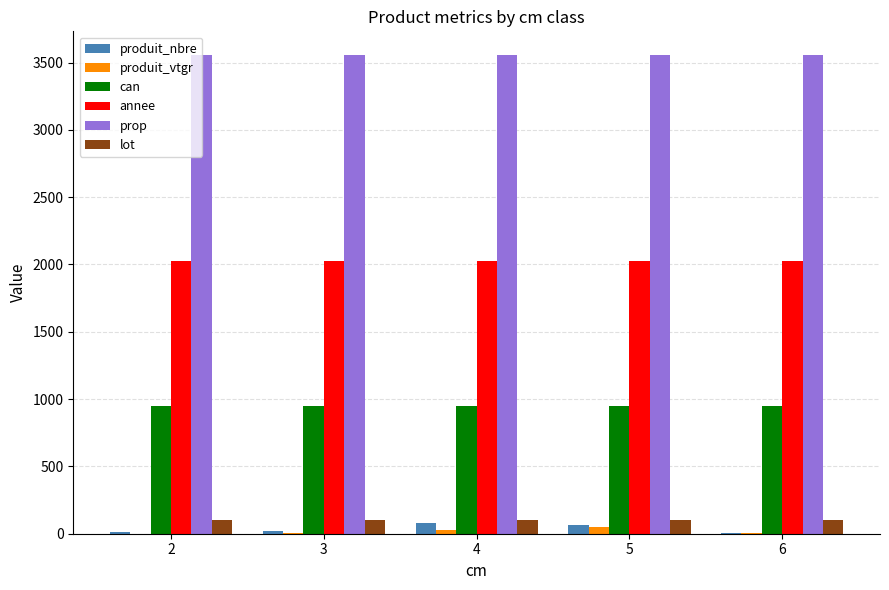

The value of annee at 3 is 2023.0. True or false?

True